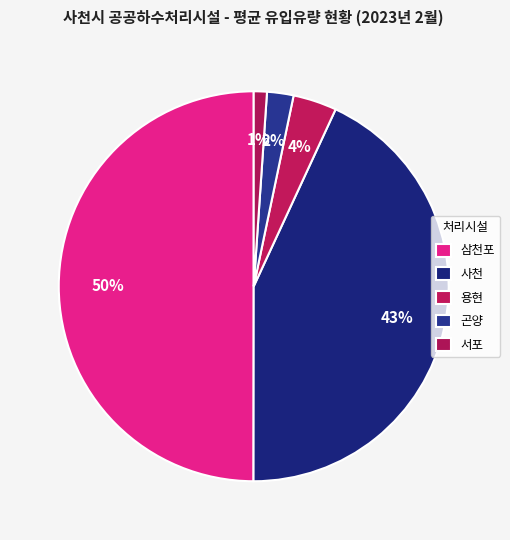

Which has a higher value, 곤양 or 삼천포?

삼천포